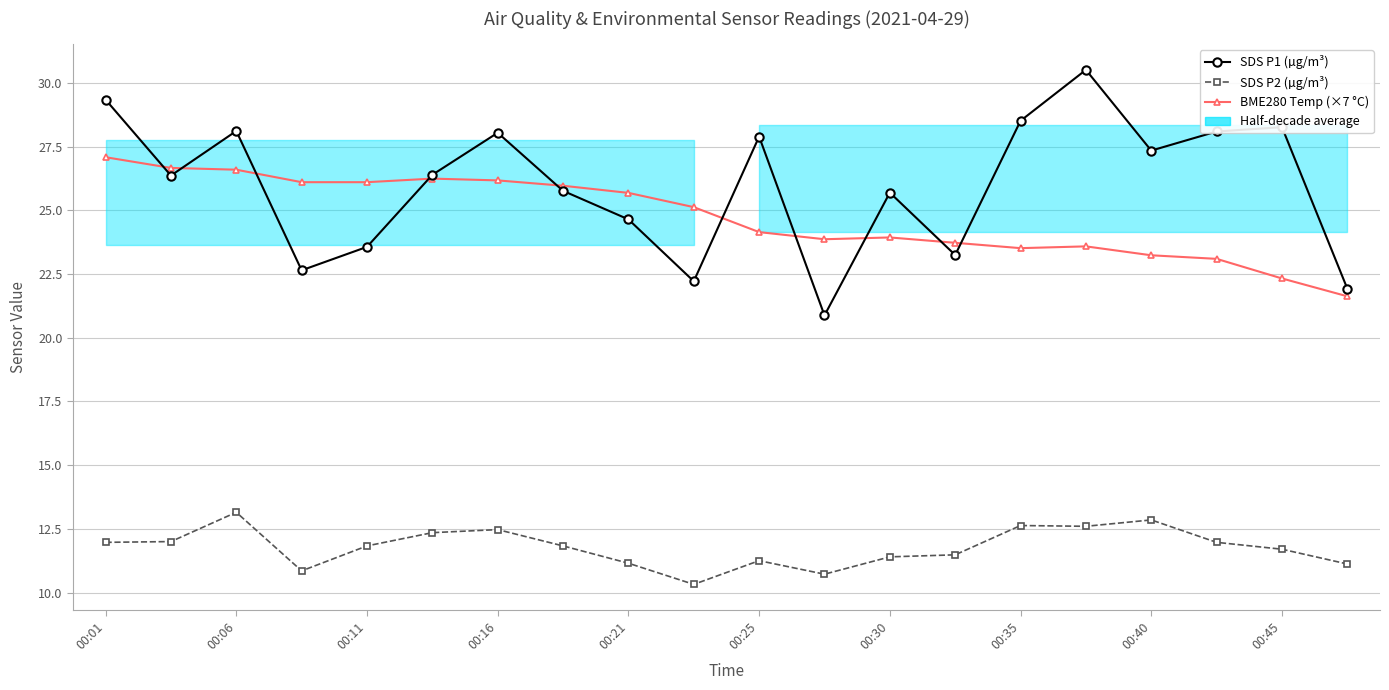

True or false: SDS P1 (µg/m³) has a value of 28.5 at 00:35.

True